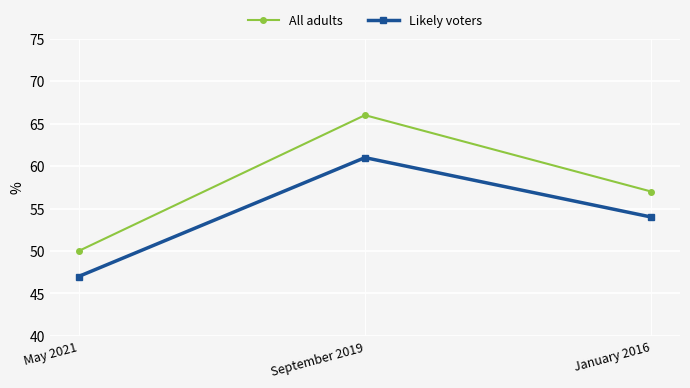

What is the spread (max minus min) of values at January 2016?

3